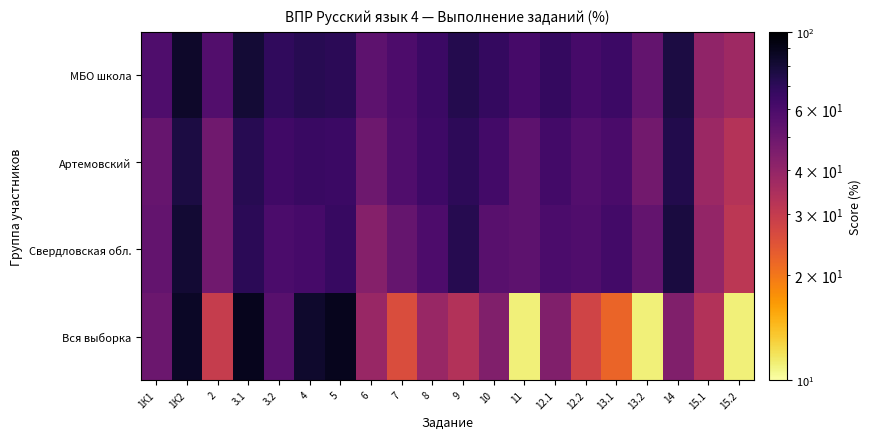

Between 3.1 and 12.2, which is larger?

3.1